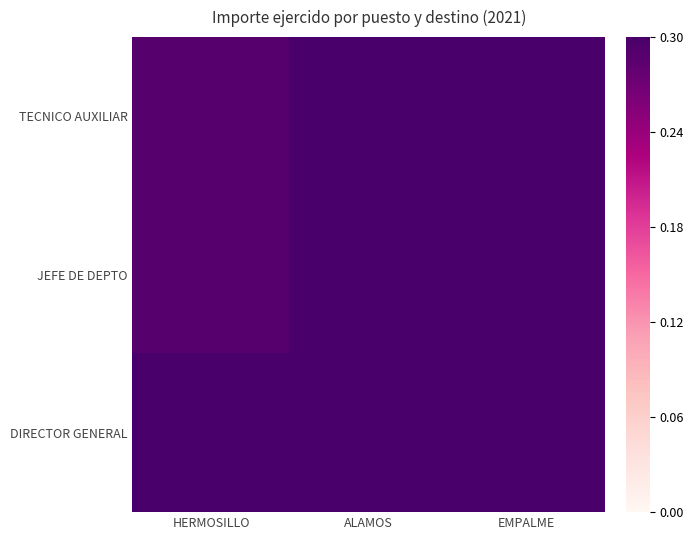

Which has a higher value, ALAMOS or EMPALME?

EMPALME